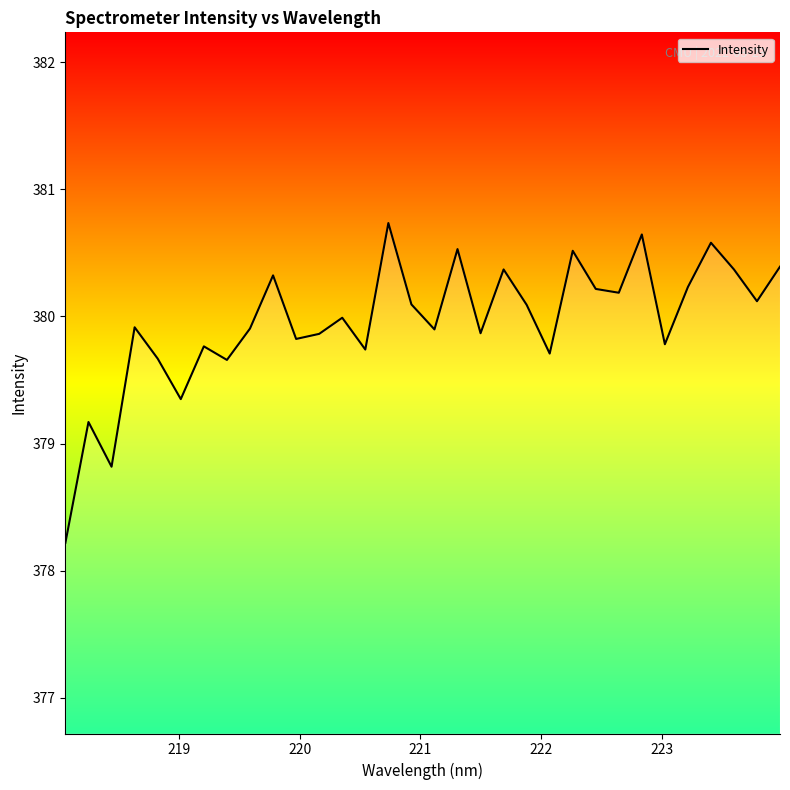

What is the maximum value shown in the chart?

380.7